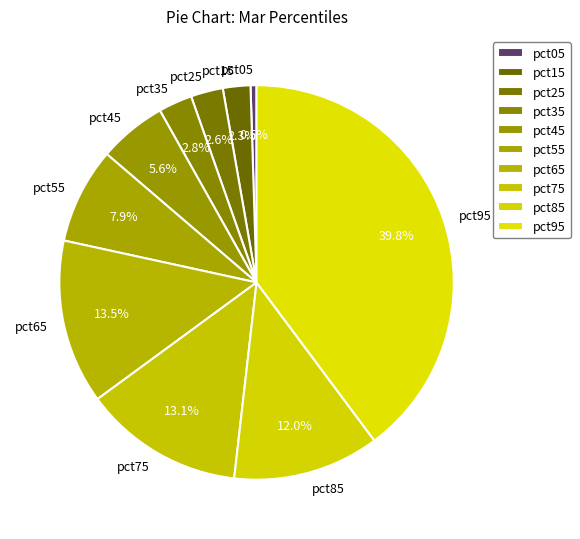

Is there any slice that represents more than half of the pie?

No